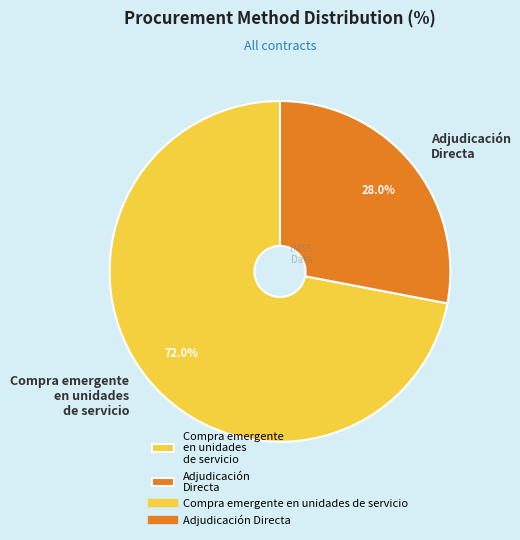

Which has a higher value, Adjudicación Directa or Compra emergente en unidades de servicio?

Compra emergente en unidades de servicio